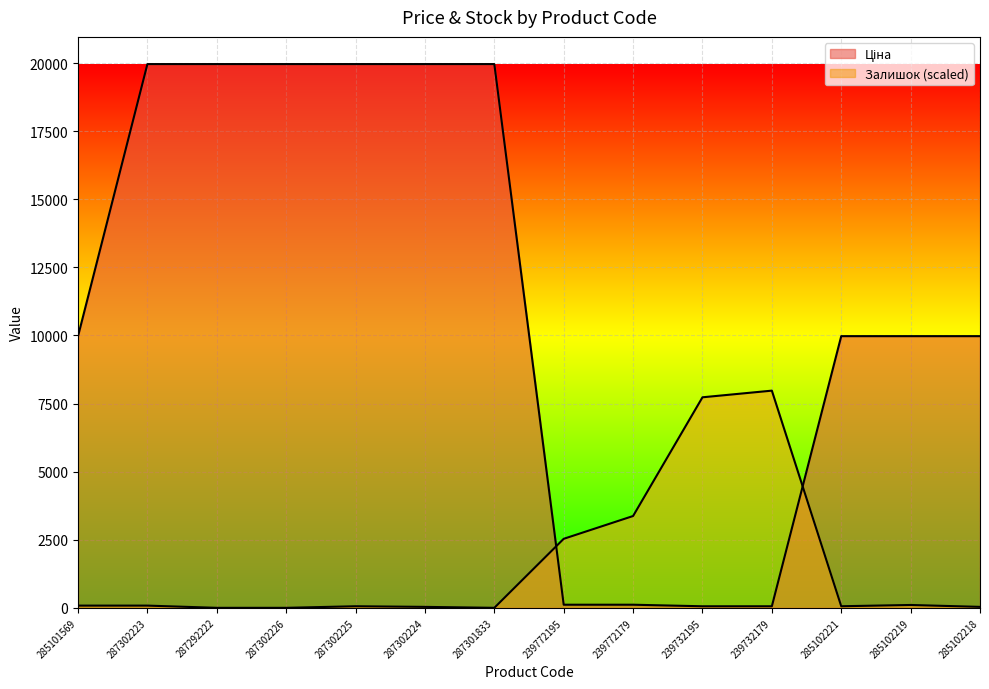

How many series are shown in this chart?

2